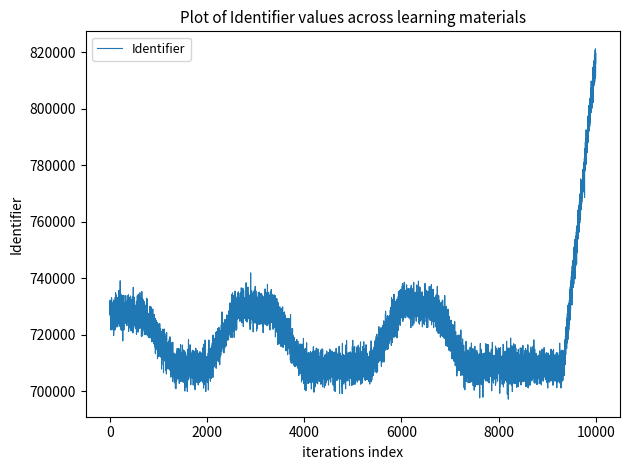

What is the greatest value displayed?

741920.6